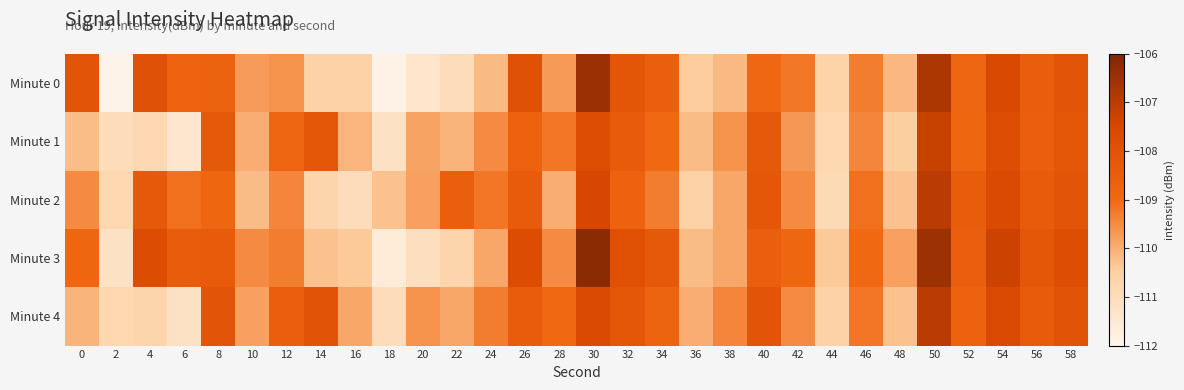

Which series changed the most between 46 and 58?

Minute 1